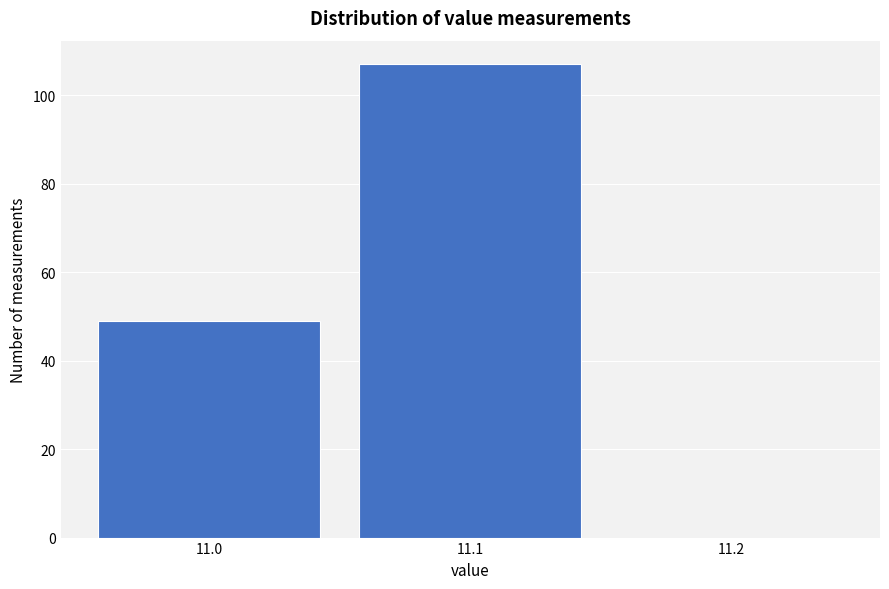

How tall is the bar that spans 10.95 to 11.05 on the x-axis? The values are not printed on the chart, so give them approximately, as read against the axis.

50